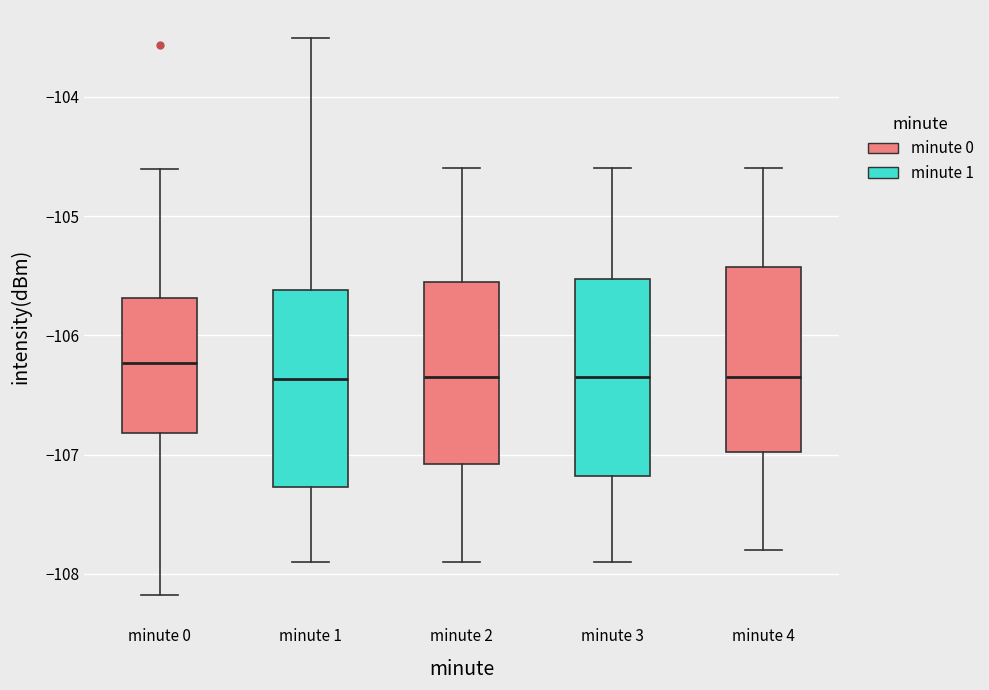

Which box's median line is the highest?

minute 0